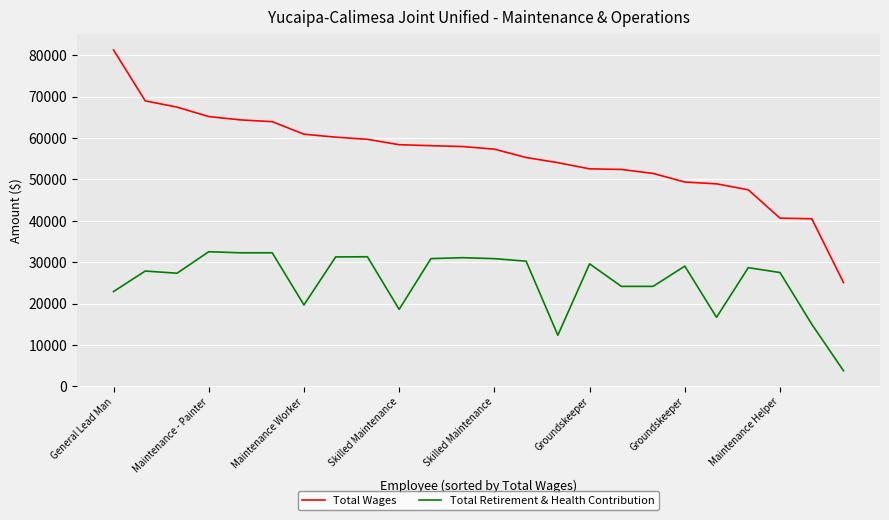

Which series has the largest total across all categories?

Total Wages